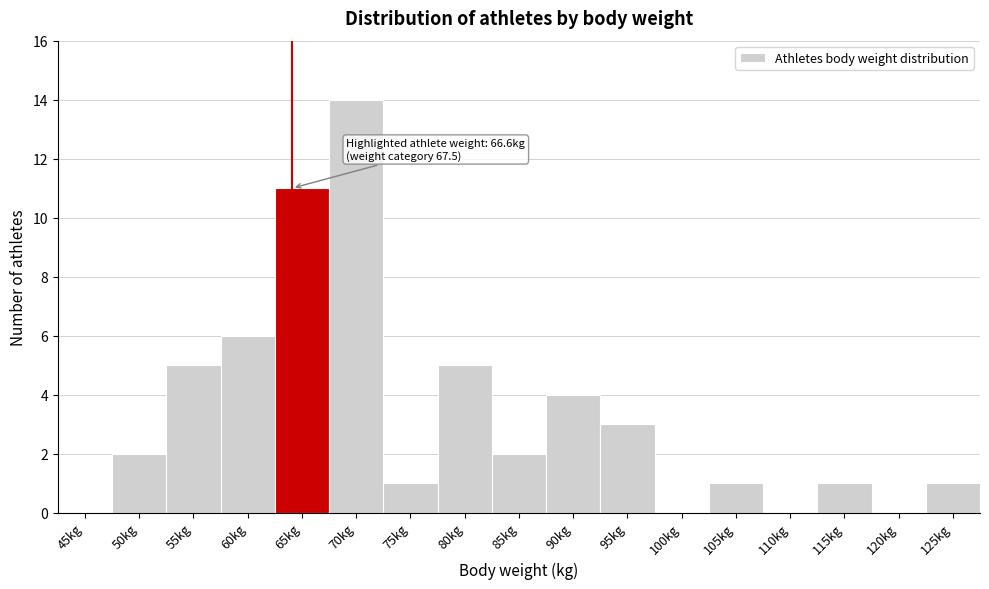

Reading left to right, list all the values displayed in this chart.

45kg=0	50kg=2	55kg=5	60kg=6	65kg=11	70kg=14	75kg=1	80kg=5	85kg=2	90kg=4	95kg=3	100kg=0	105kg=1	110kg=0	115kg=1	120kg=0	125kg=1